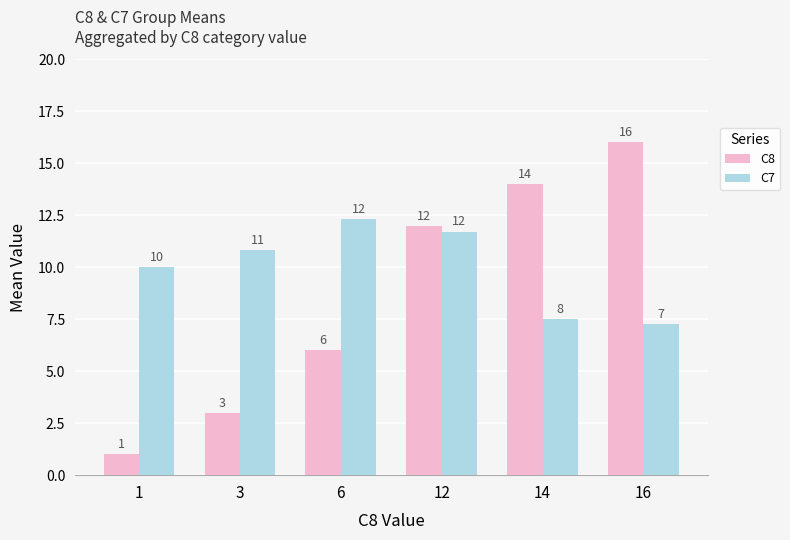

The C8 series shows 5.6 at 16. True or false?

False